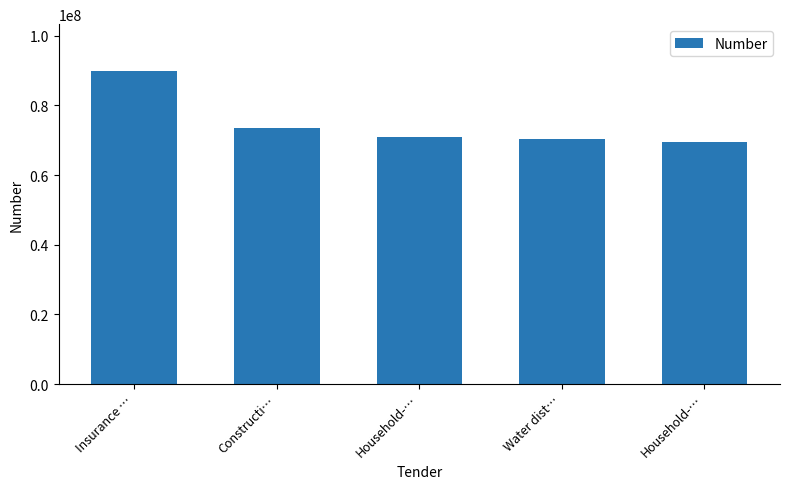

How many bars are there in total?

5